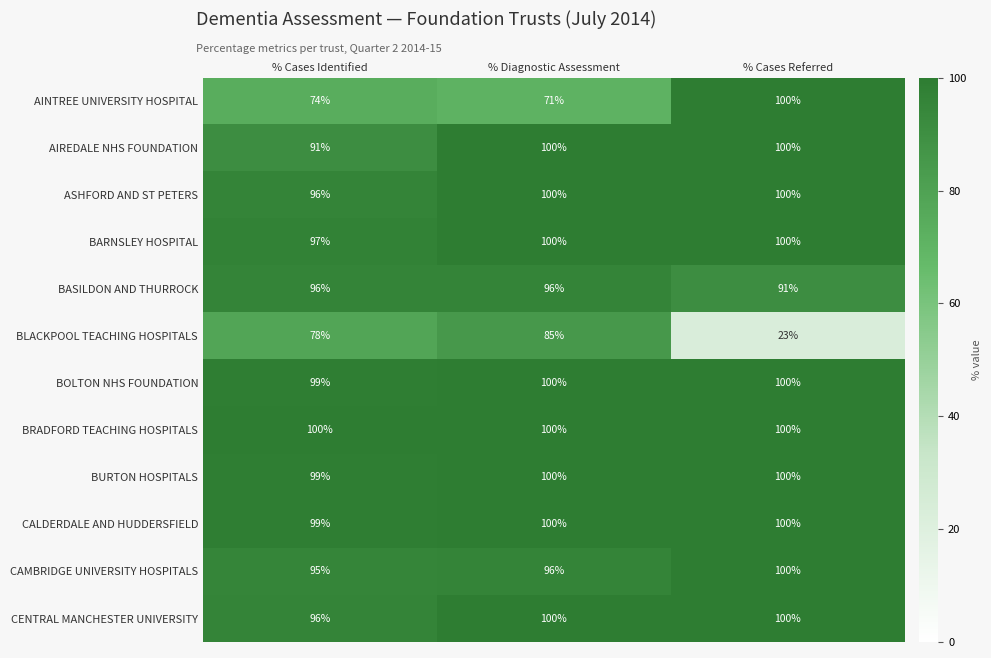

What is the maximum value shown in the chart?

100